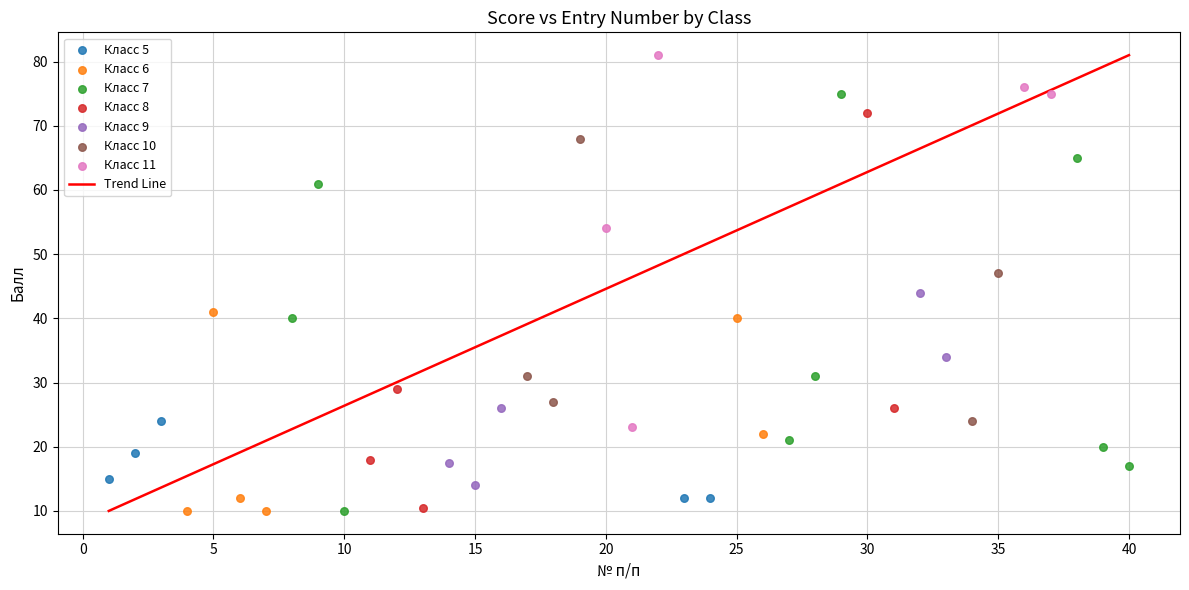

Which series contains the highest Y value?

Класс 11